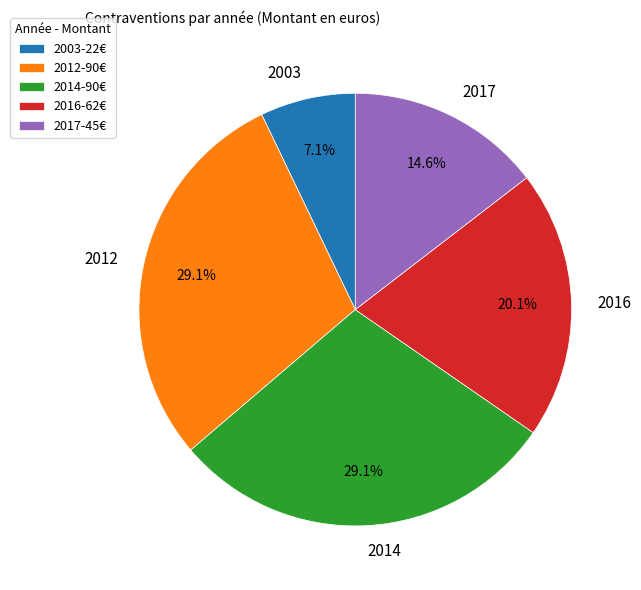

Which has a higher value, 2012 or 2003?

2012